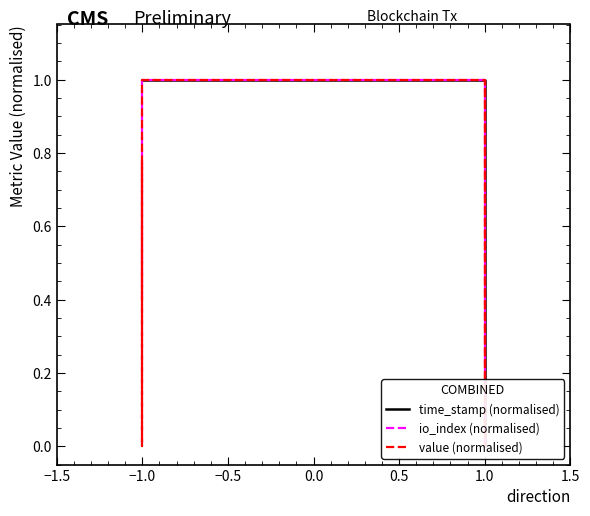

Between −1.0 and 1.0, which series saw the biggest shift?

time_stamp (normalised)